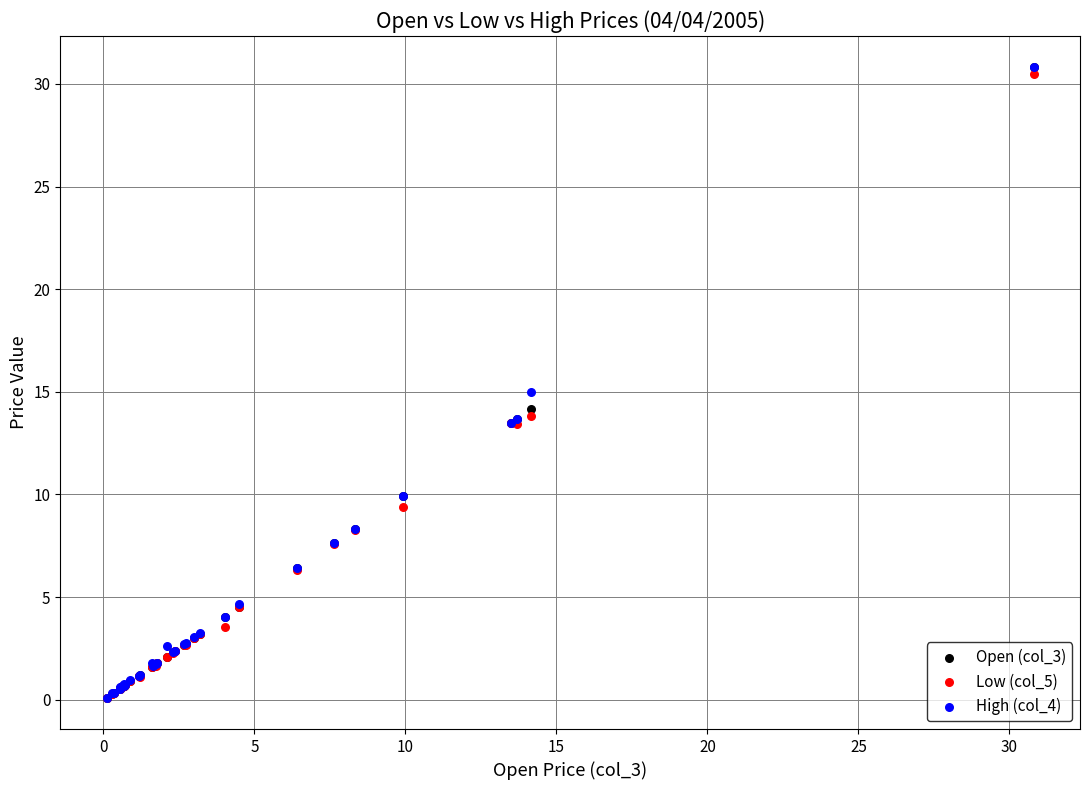

What are all the series names shown in the legend?

Open (col_3), Low (col_5), High (col_4)